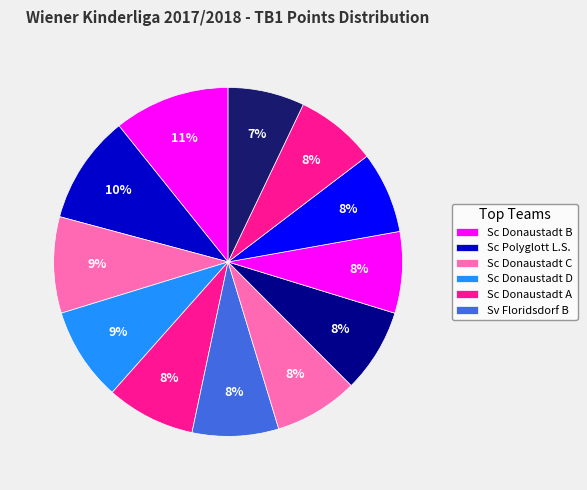

How many slices are in this pie chart?

12